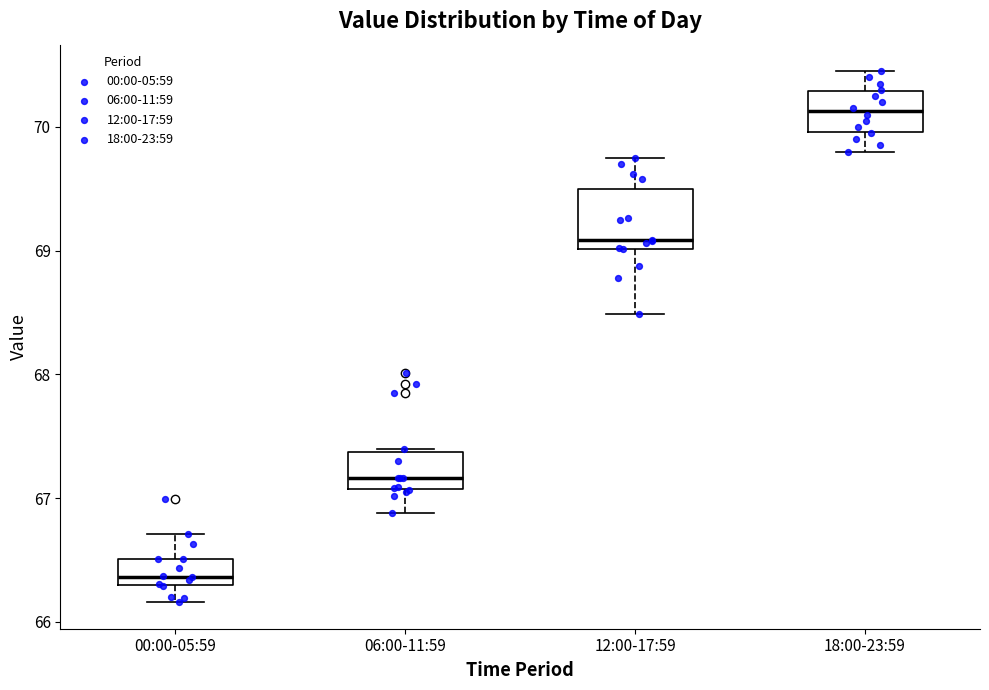

Which box has the highest median line?

18:00-23:59